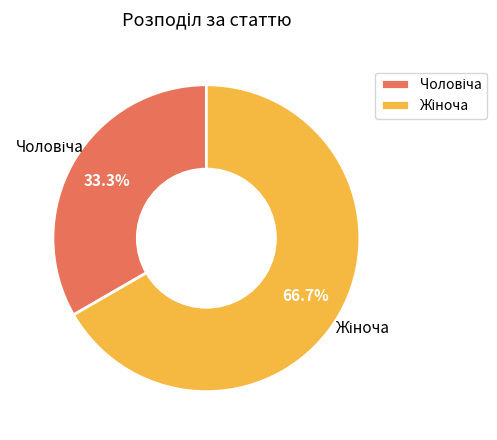

How many slices are in this pie chart?

2